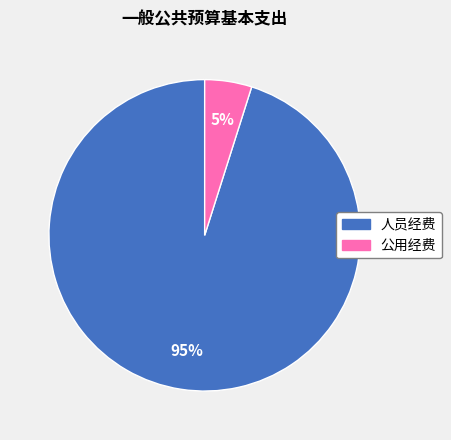

Which slice is the smallest?

公用经费